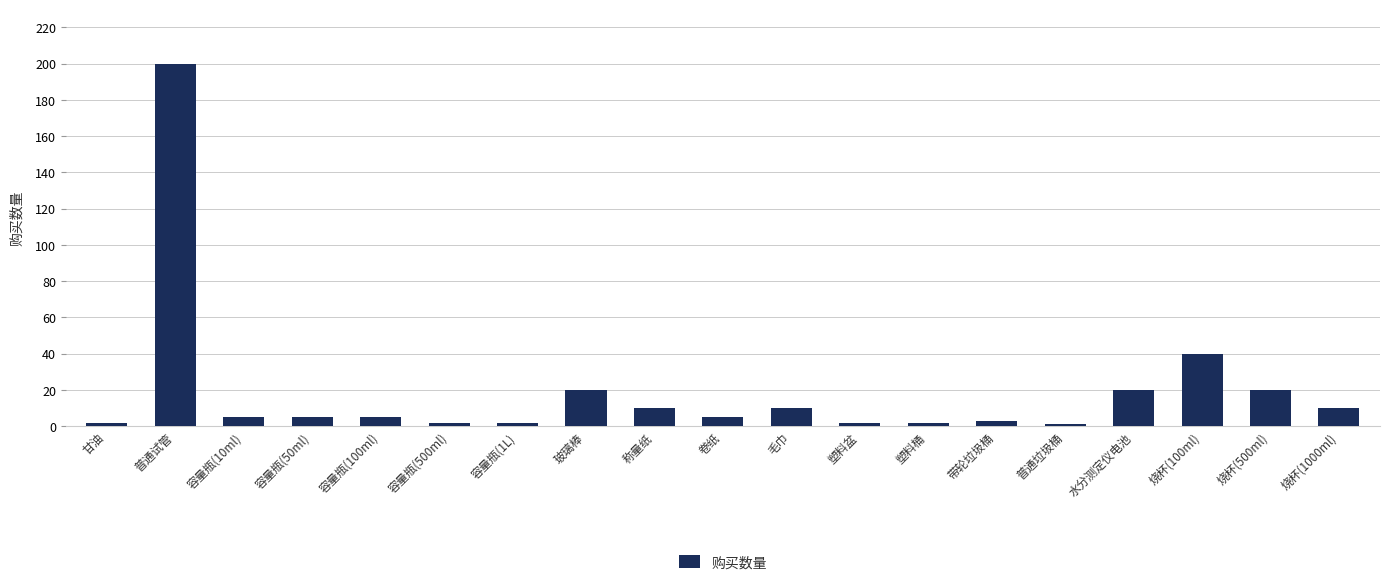

Reading right to left, list all the values displayed in this chart.

10	20	40	20	1	3	2	2	10	5	10	20	2	2	5	5	5	200	2